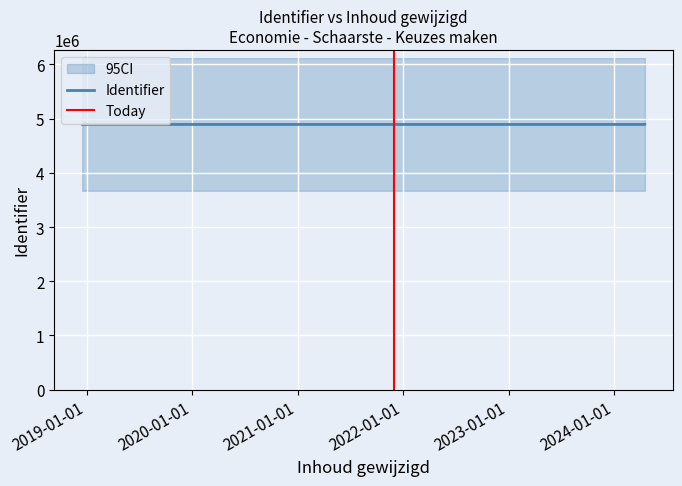

At which label is the value closest to 4902658?

2018-12-27